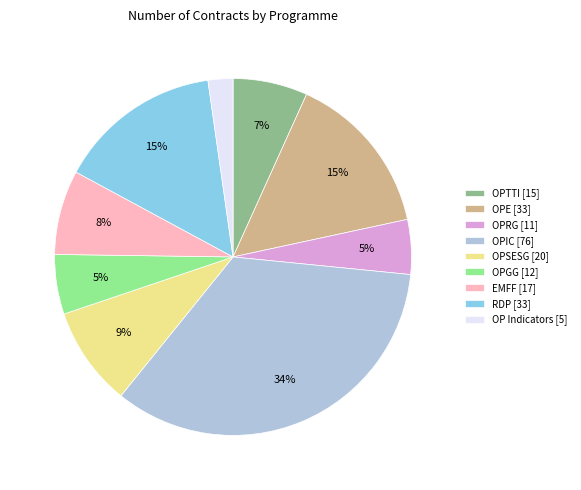

Does OPSESG account for over 50% of the chart?

No